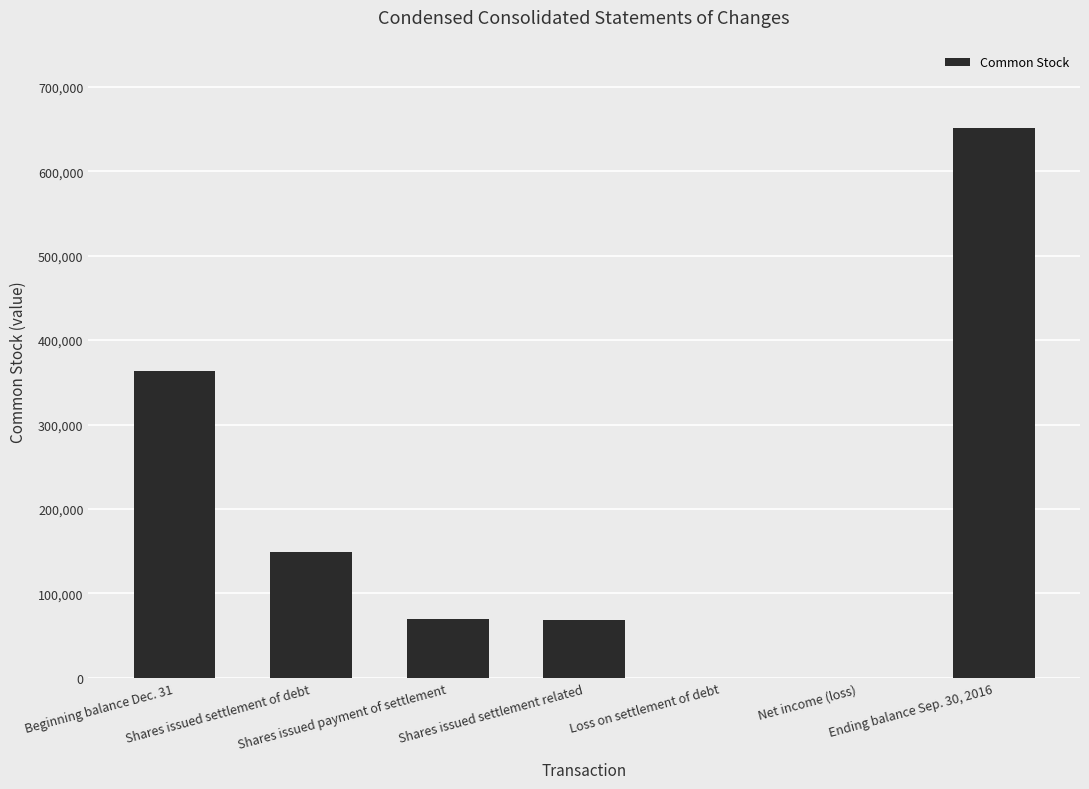

The value at Net income (loss) is -322833. True or false?

False